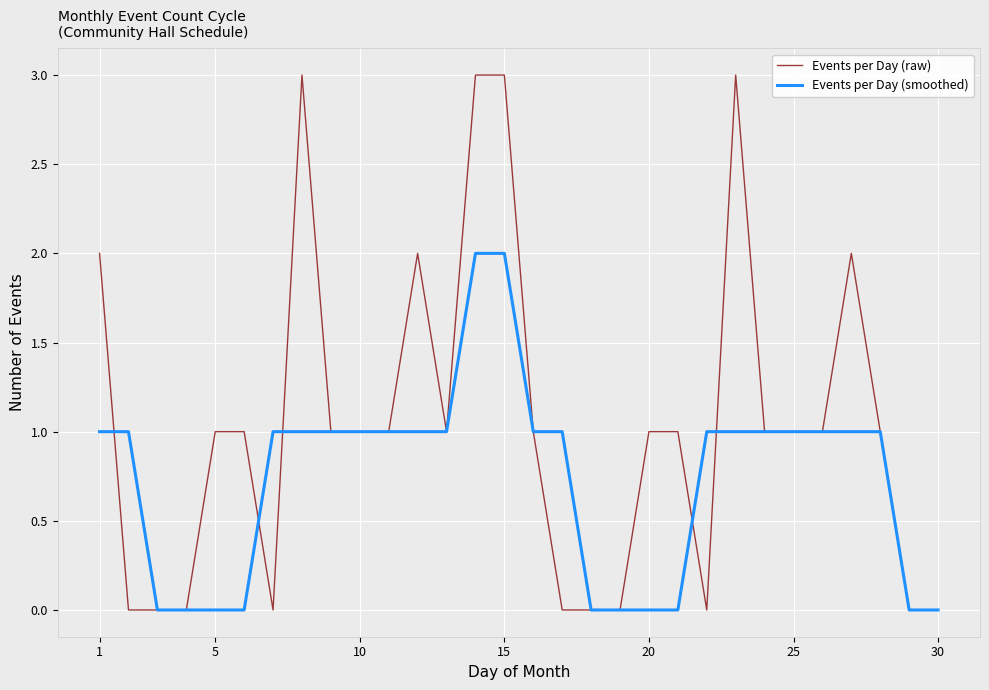

Which series has the widest spread of values?

Events per Day (raw)